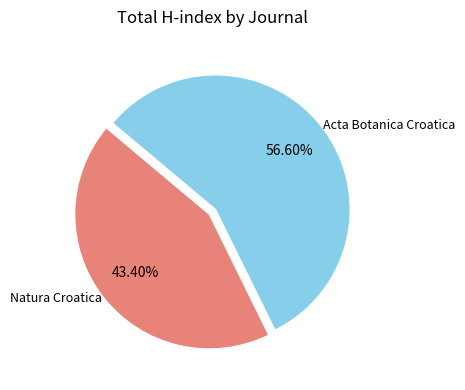

How many slices are in this pie chart?

2